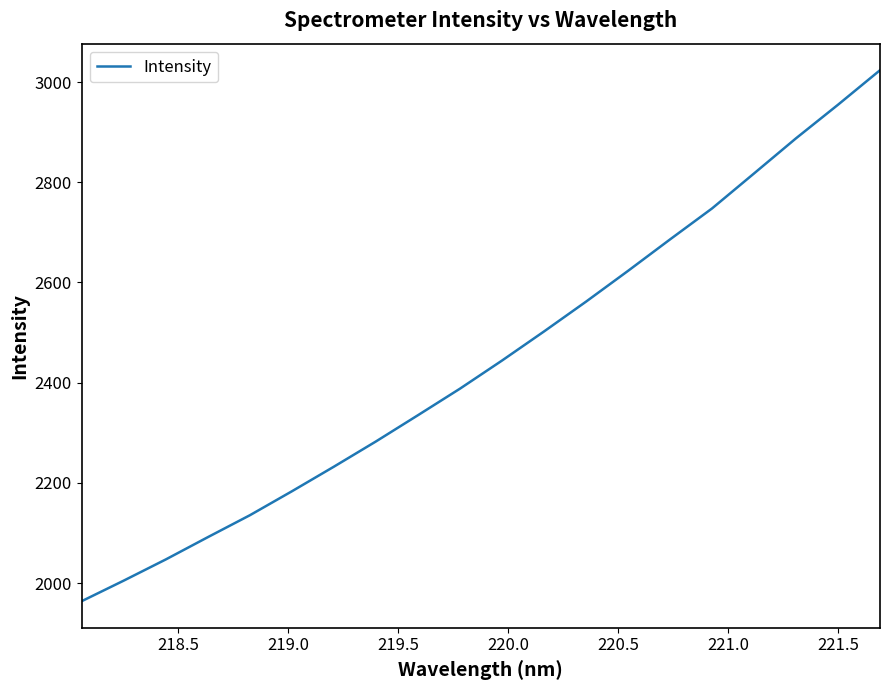

What is the greatest value displayed?

3023.6